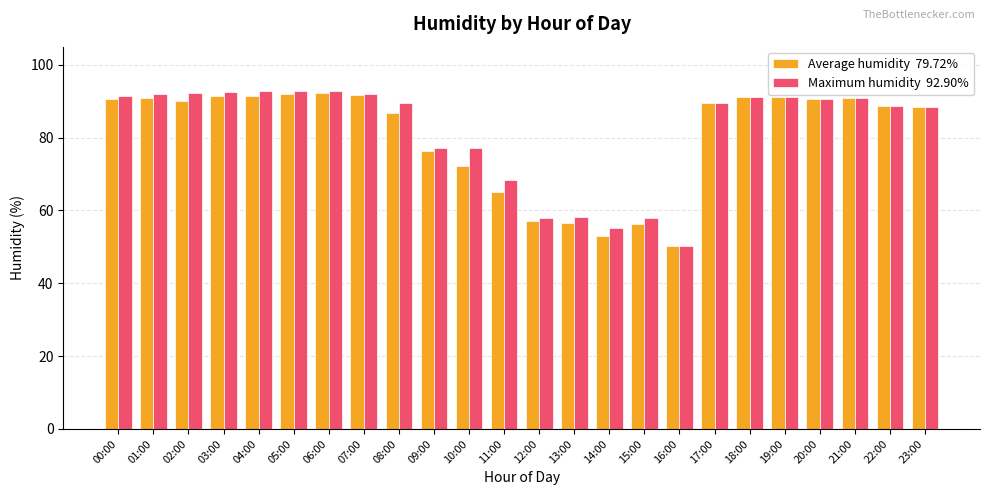

What is the total value across all series at 07:00?

183.6